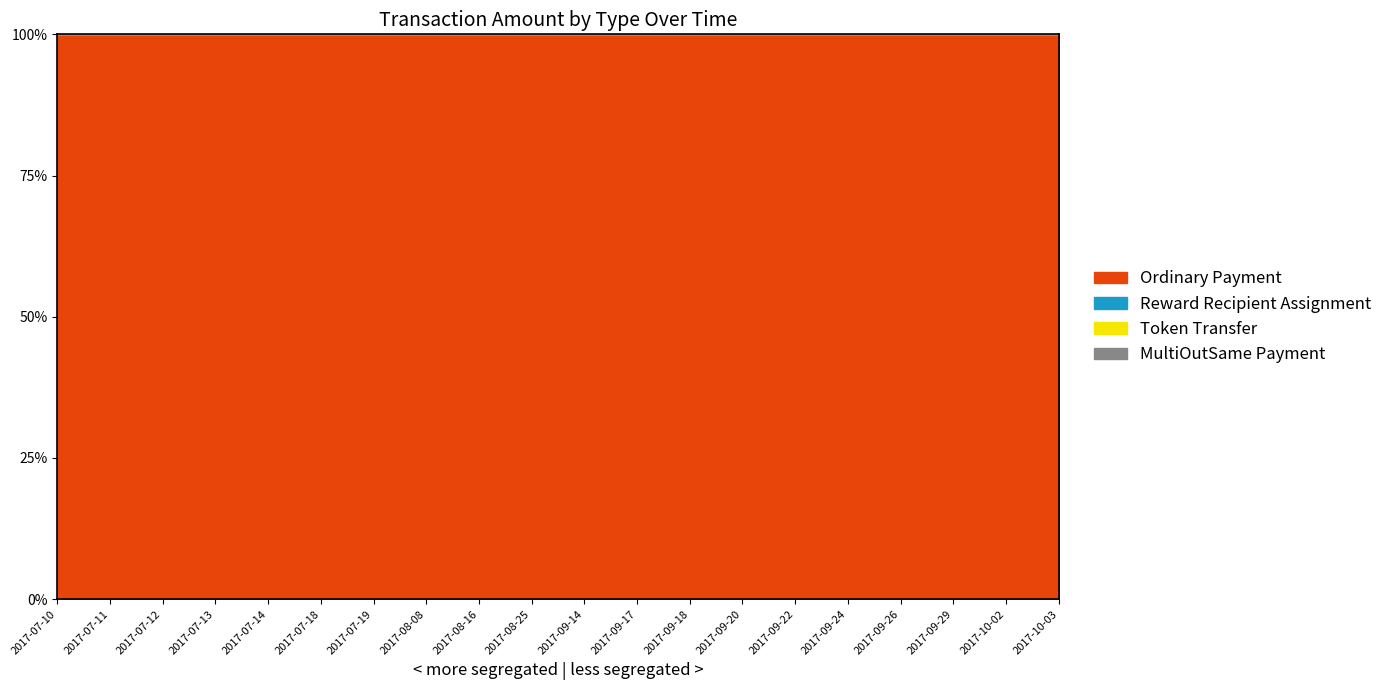

What are all the series names shown in the legend?

Ordinary Payment, Reward Recipient Assignment, Token Transfer, MultiOutSame Payment